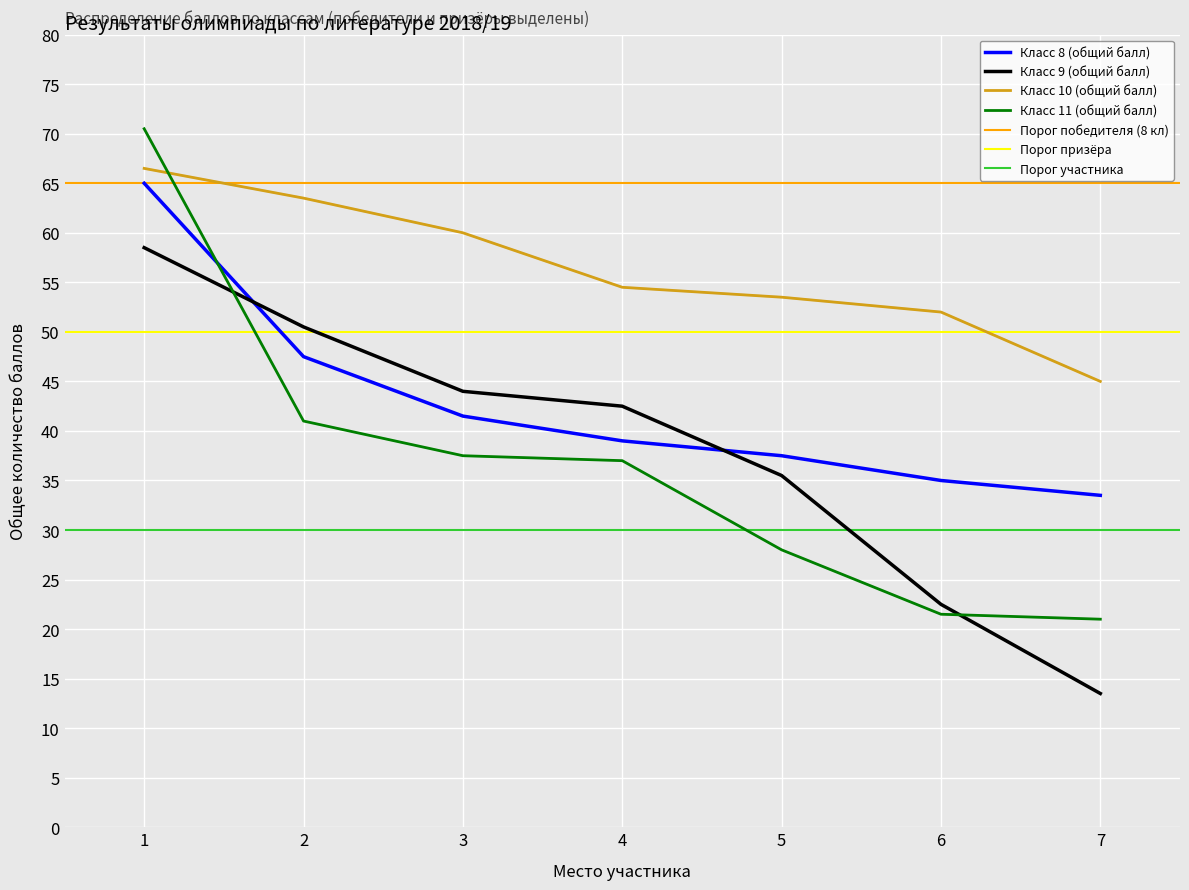

Reading left to right, what are all the values shown in this chart?

Класс 8 (общий балл): 65.0	47.5	41.5	39.0	37.5	35.0	33.5
Класс 9 (общий балл): 58.5	50.5	44.0	42.5	35.5	22.5	13.5
Класс 10 (общий балл): 66.5	63.5	60.0	54.5	53.5	52.0	45.0
Класс 11 (общий балл): 70.5	41.0	37.5	37.0	28.0	21.5	21.0